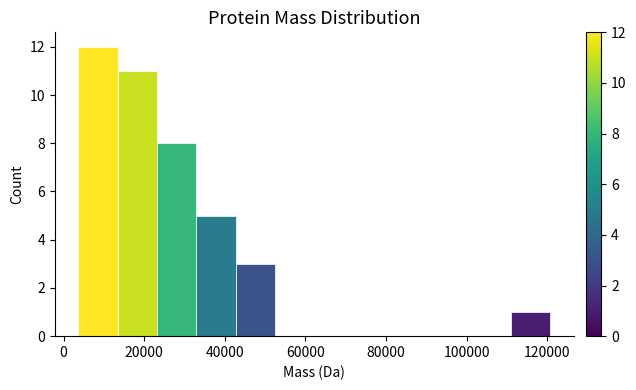

Reading left to right, transcribe this chart: for each bar, give the range it covers on the x-axis and its height. Neither the bar edges nor the heights are printed on the chart, so give them approximately, as read against the axes.

4000 to 14000: 12
14000 to 24000: 11
24000 to 32000: 8
32000 to 42000: 5
42000 to 52000: 3
52000 to 62000: 0
62000 to 72000: 0
72000 to 82000: 0
82000 to 92000: 0
92000 to 102000: 0
102000 to 110000: 0
110000 to 120000: 1